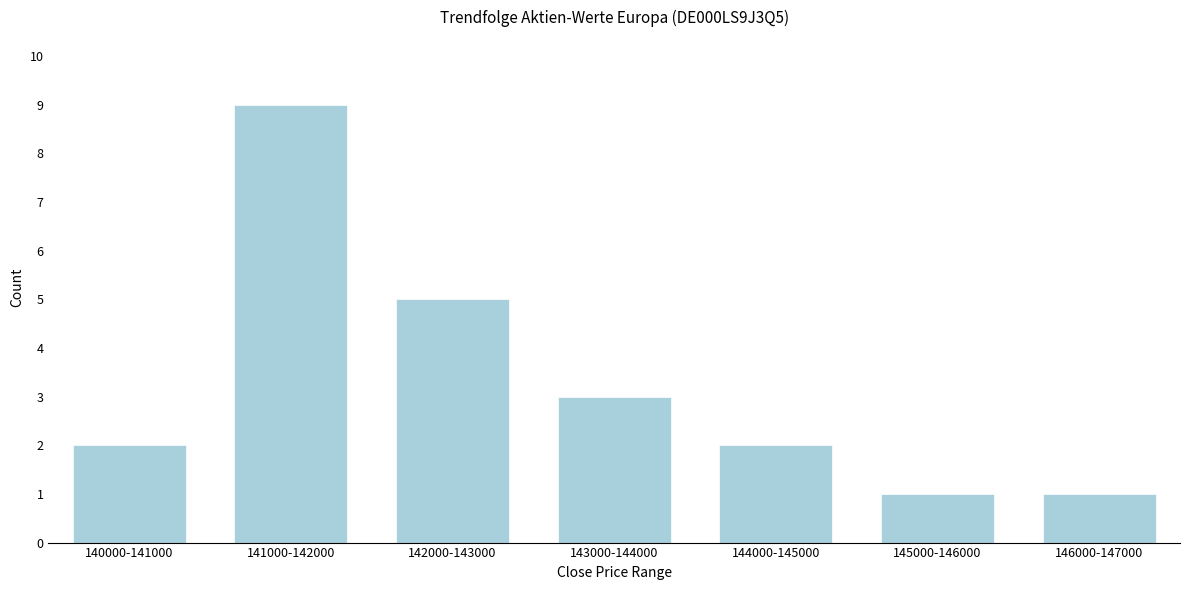

Reading right to left, what are all the values shown in this chart?

146000-147000=1	145000-146000=1	144000-145000=2	143000-144000=3	142000-143000=5	141000-142000=9	140000-141000=2